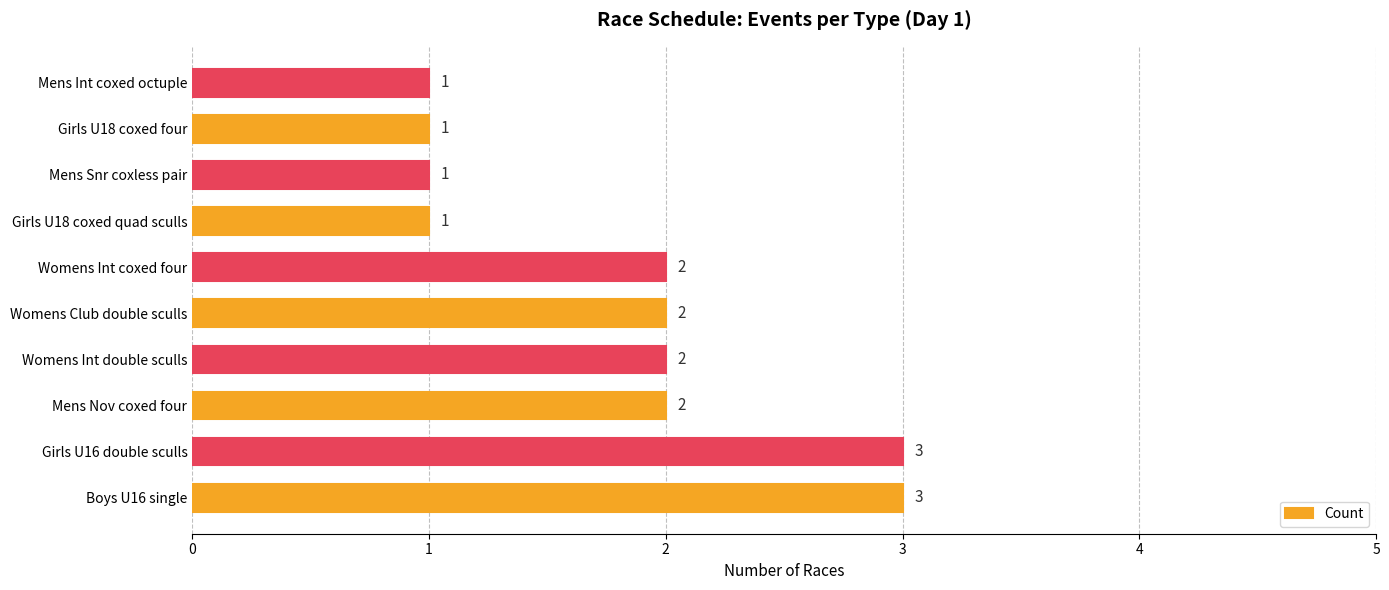

Reading top to bottom, transcribe all the data shown in this chart.

1	1	1	1	2	2	2	2	3	3